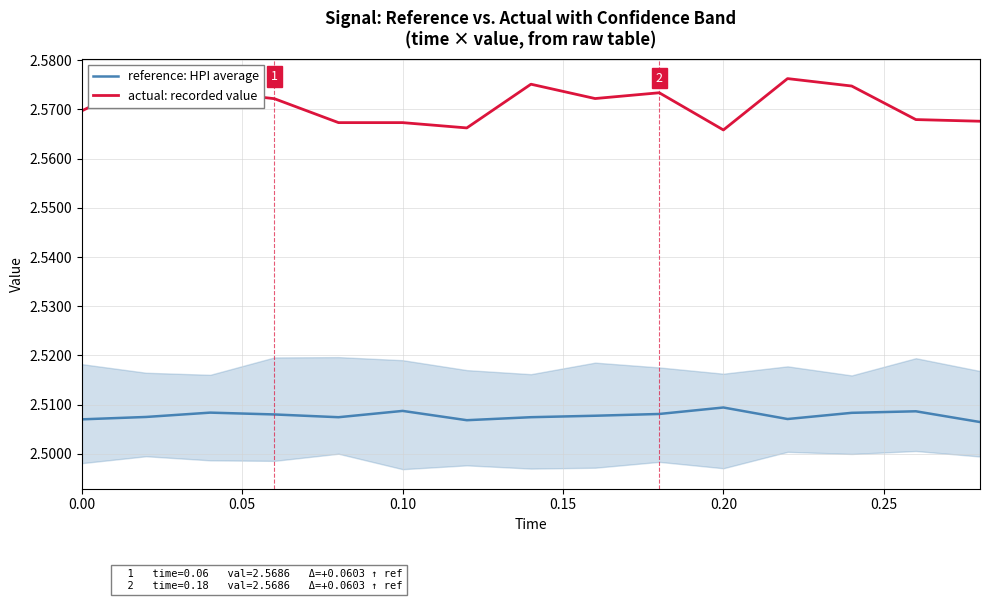

How many reference: HPI average values are between 2 and 3?

15